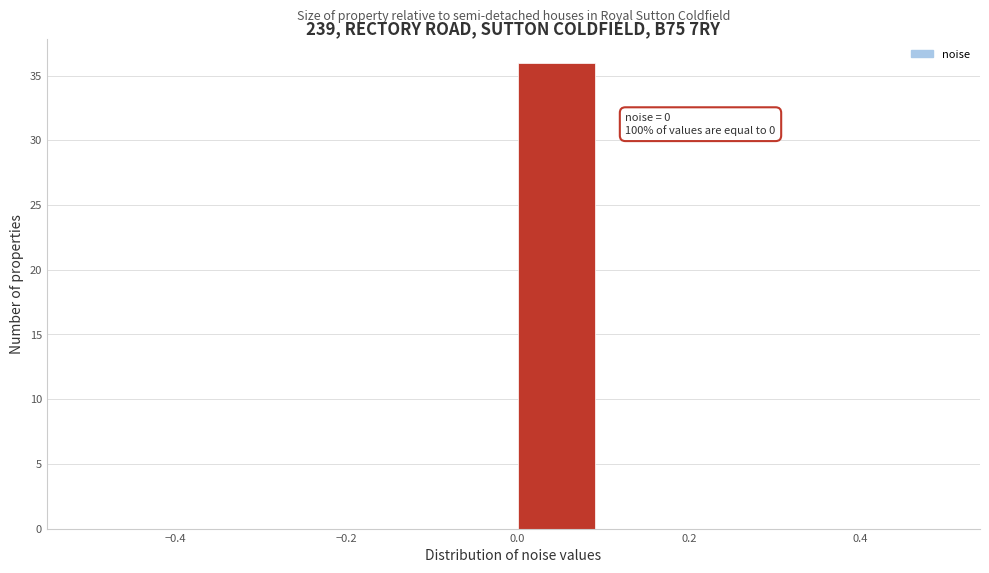

Over which range of the x-axis is the bar tallest?

0.0 to 0.1